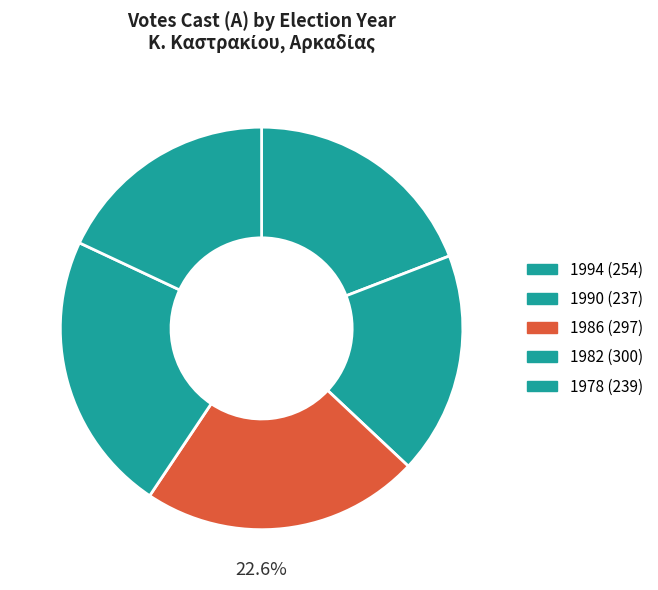

Does 1978 account for over 50% of the chart?

No